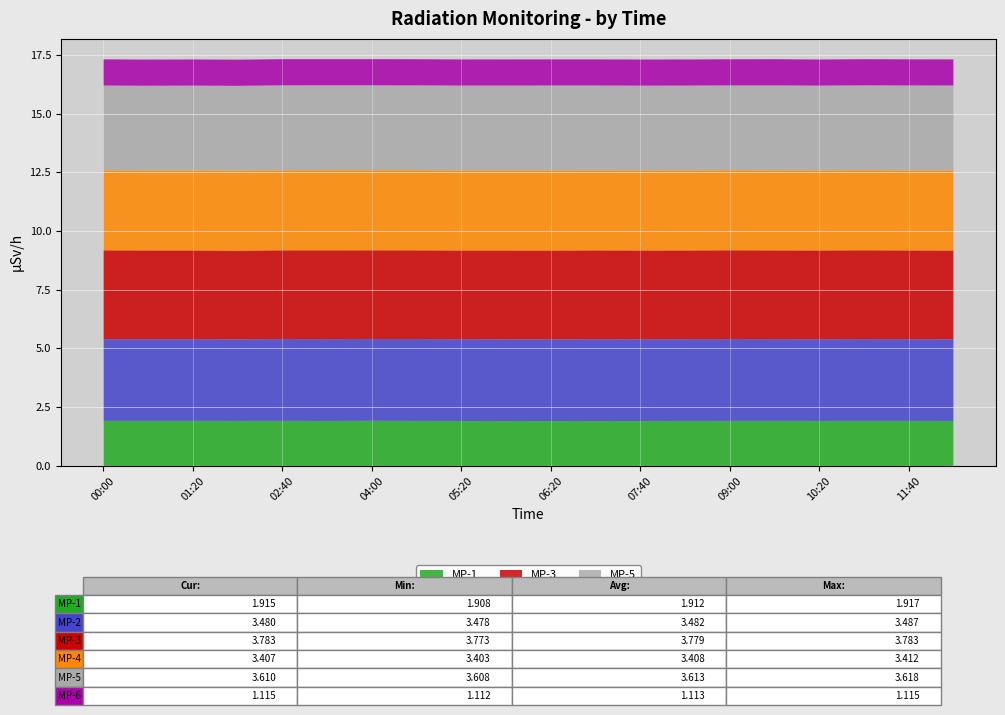

Reading left to right, list all the values displayed in this chart.

MP-1: 00:00=1.9	00:40=1.9	01:20=1.9	02:00=1.9	02:40=1.9	03:20=1.9	04:00=1.9	04:40=1.9	05:20=1.9	06:00=1.9	06:20=1.9	07:00=1.9	07:40=1.9	08:20=1.9	09:00=1.9	09:40=1.9	10:20=1.9	11:00=1.9	11:40=1.9	12:20=1.9
MP-2: 00:00=3.5	00:40=3.5	01:20=3.5	02:00=3.5	02:40=3.5	03:20=3.5	04:00=3.5	04:40=3.5	05:20=3.5	06:00=3.5	06:20=3.5	07:00=3.5	07:40=3.5	08:20=3.5	09:00=3.5	09:40=3.5	10:20=3.5	11:00=3.5	11:40=3.5	12:20=3.5
MP-3: 00:00=3.8	00:40=3.8	01:20=3.8	02:00=3.8	02:40=3.8	03:20=3.8	04:00=3.8	04:40=3.8	05:20=3.8	06:00=3.8	06:20=3.8	07:00=3.8	07:40=3.8	08:20=3.8	09:00=3.8	09:40=3.8	10:20=3.8	11:00=3.8	11:40=3.8	12:20=3.8
MP-4: 00:00=3.4	00:40=3.4	01:20=3.4	02:00=3.4	02:40=3.4	03:20=3.4	04:00=3.4	04:40=3.4	05:20=3.4	06:00=3.4	06:20=3.4	07:00=3.4	07:40=3.4	08:20=3.4	09:00=3.4	09:40=3.4	10:20=3.4	11:00=3.4	11:40=3.4	12:20=3.4
MP-5: 00:00=3.6	00:40=3.6	01:20=3.6	02:00=3.6	02:40=3.6	03:20=3.6	04:00=3.6	04:40=3.6	05:20=3.6	06:00=3.6	06:20=3.6	07:00=3.6	07:40=3.6	08:20=3.6	09:00=3.6	09:40=3.6	10:20=3.6	11:00=3.6	11:40=3.6	12:20=3.6
MP-6: 00:00=1.1	00:40=1.1	01:20=1.1	02:00=1.1	02:40=1.1	03:20=1.1	04:00=1.1	04:40=1.1	05:20=1.1	06:00=1.1	06:20=1.1	07:00=1.1	07:40=1.1	08:20=1.1	09:00=1.1	09:40=1.1	10:20=1.1	11:00=1.1	11:40=1.1	12:20=1.1